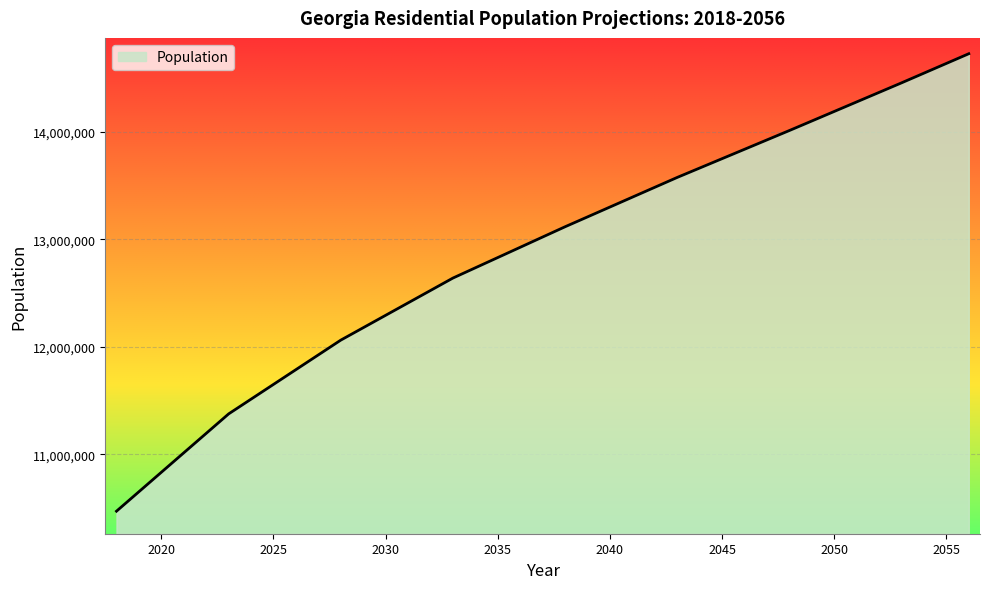

What is the difference between the maximum and minimum values?

4252000